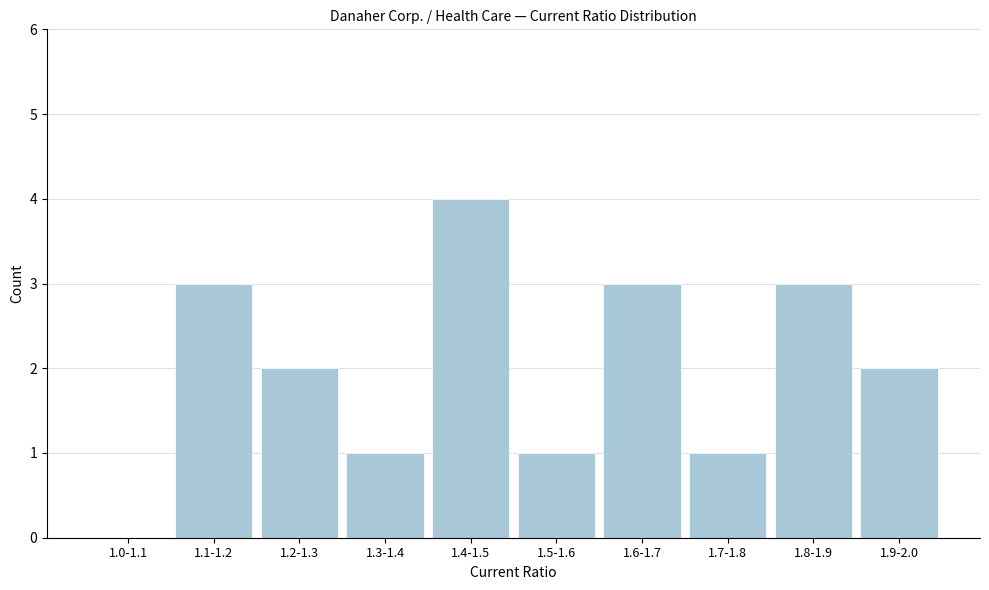

Reading right to left, transcribe all the data shown in this chart.

1.9-2.0=2	1.8-1.9=3	1.7-1.8=1	1.6-1.7=3	1.5-1.6=1	1.4-1.5=4	1.3-1.4=1	1.2-1.3=2	1.1-1.2=3	1.0-1.1=0